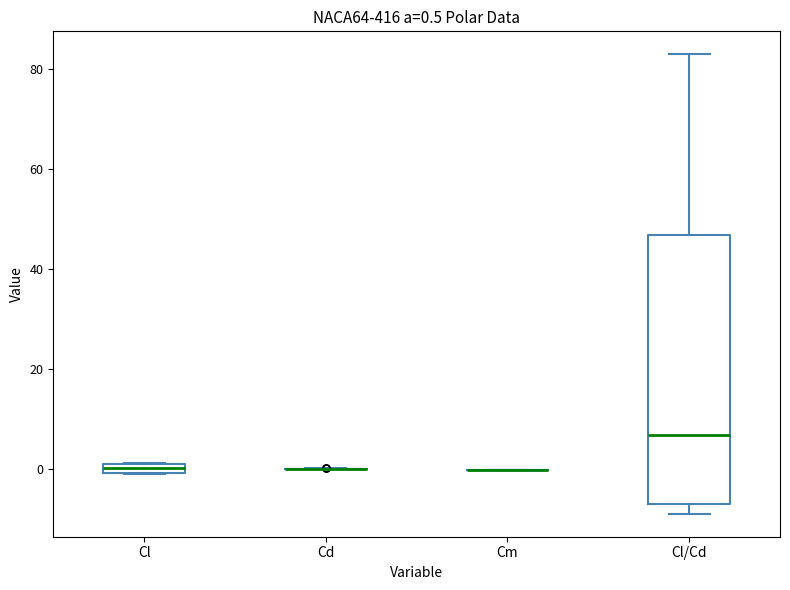

Comparing the boxes themselves (not the whiskers), which one is the tallest?

Cl/Cd